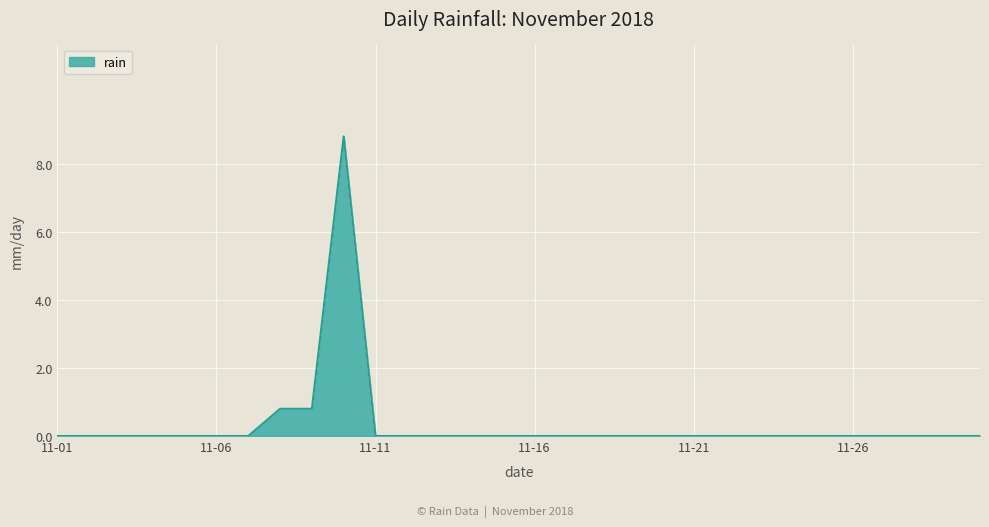

What is the difference between the maximum and minimum values?

8.8